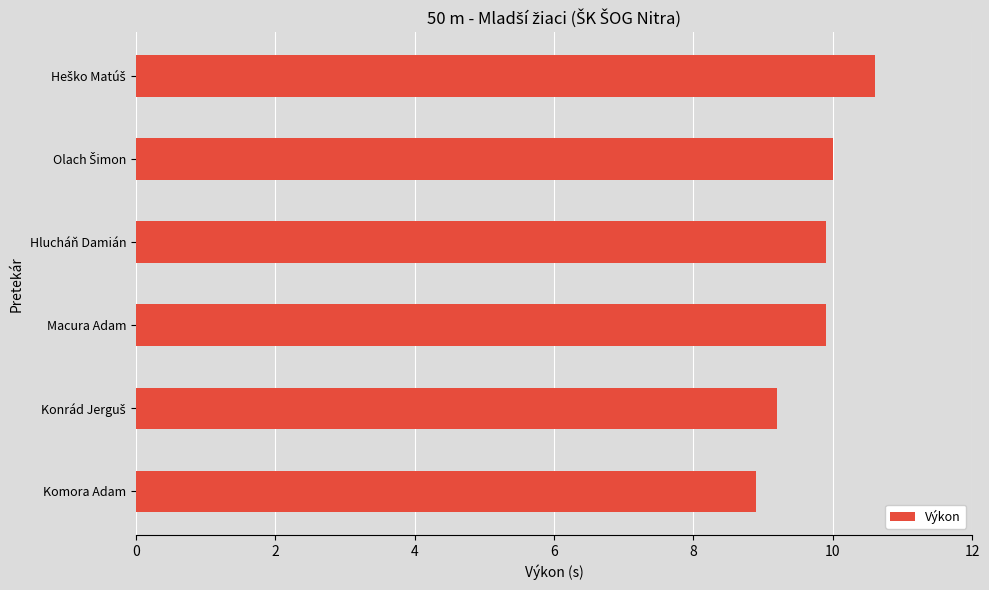

What is the difference between the maximum and minimum values?

1.7